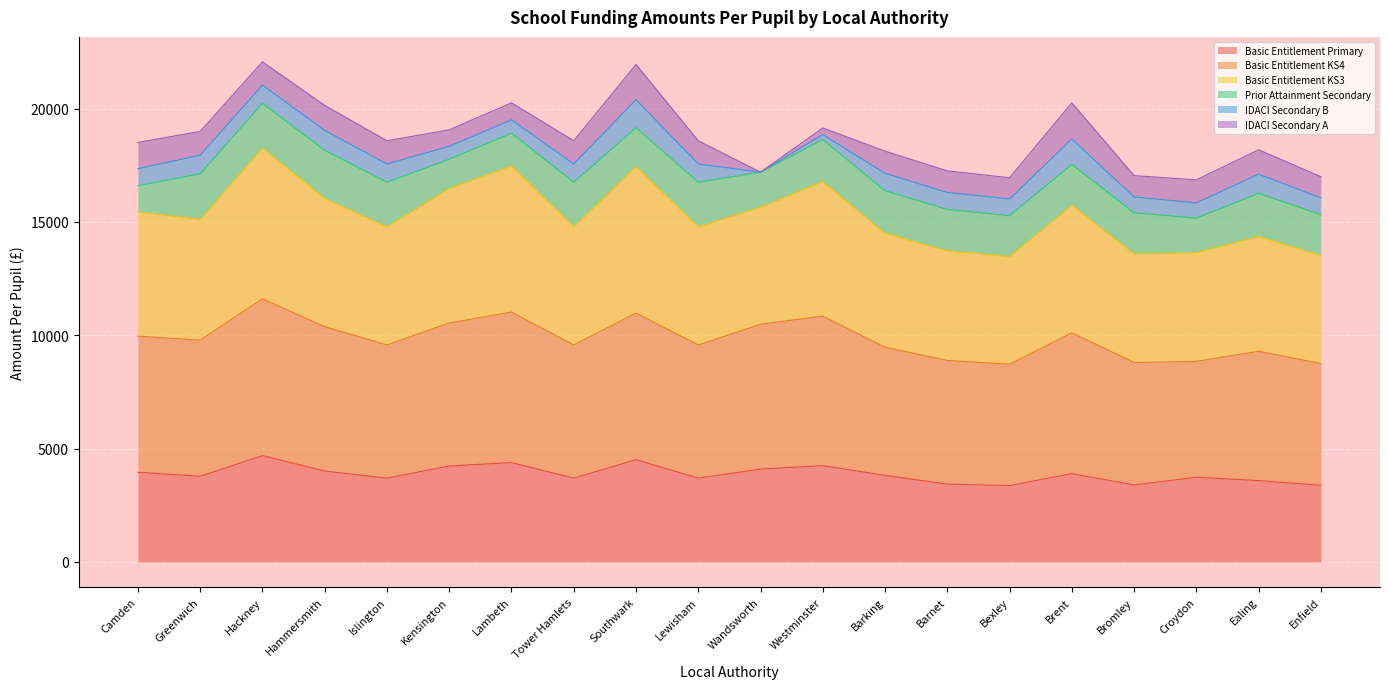

What is the minimum value for Basic Entitlement Primary?

3369.9